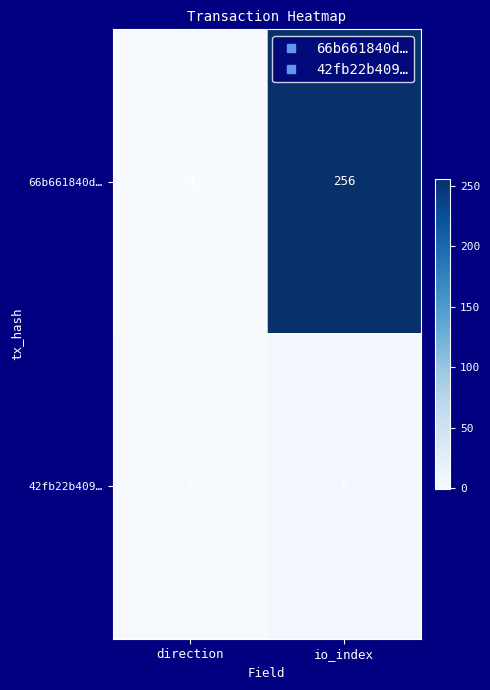

Which category has the highest value across all series?

io_index